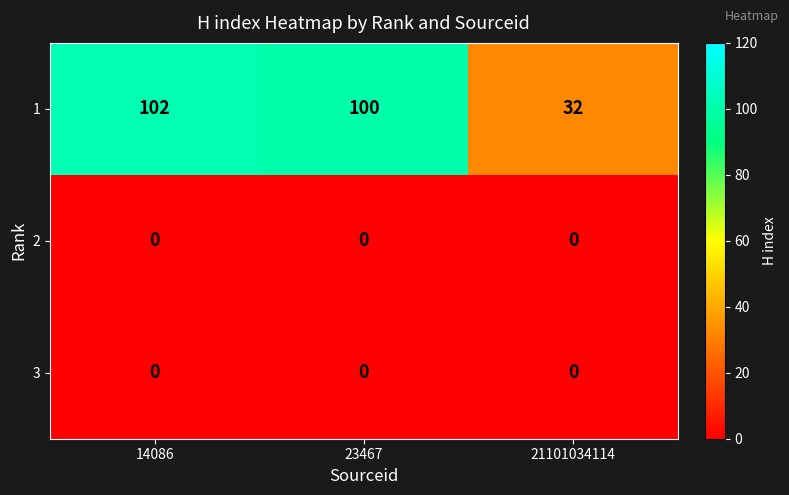

The value of 1 at 14086 is 102. True or false?

True